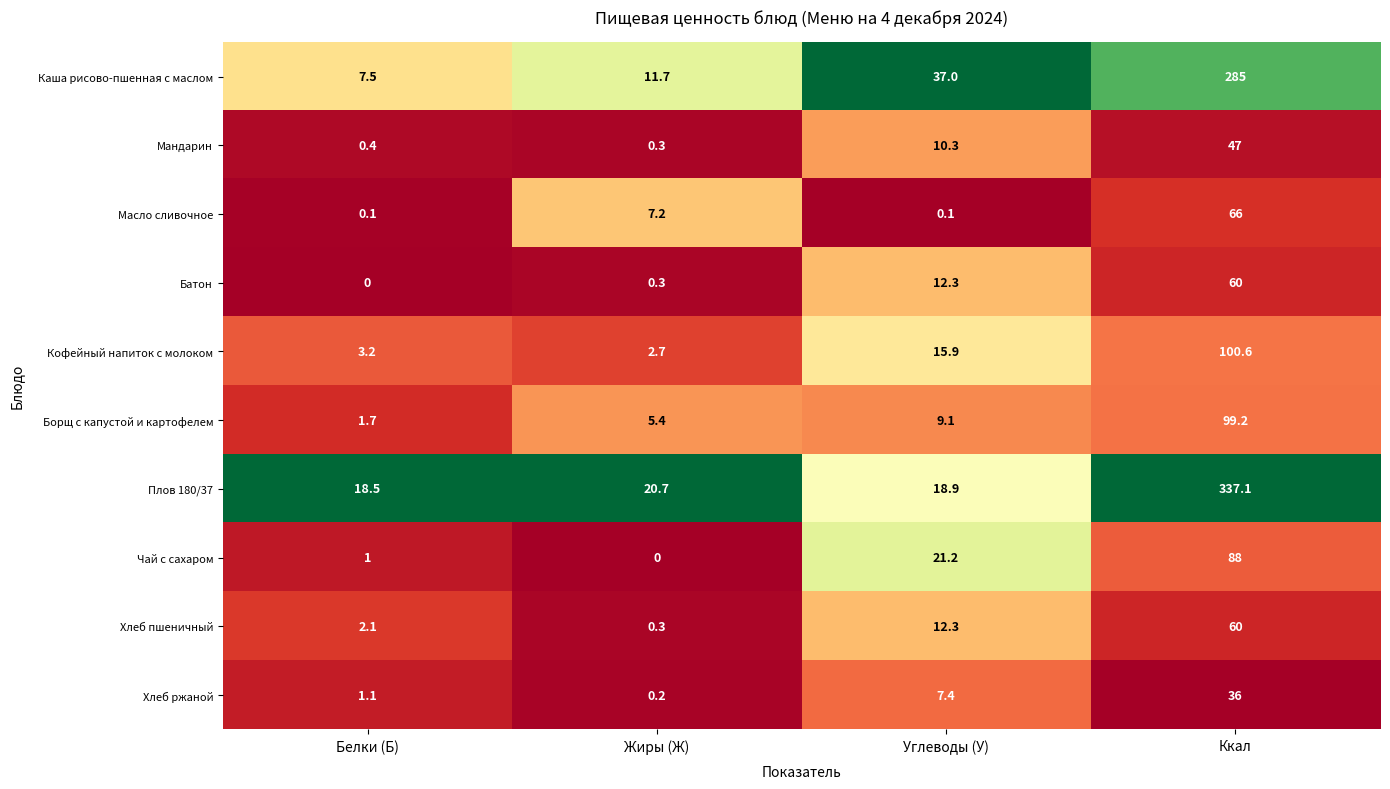

What is the highest value of the Каша рисово-пшенная с маслом series?

285.0